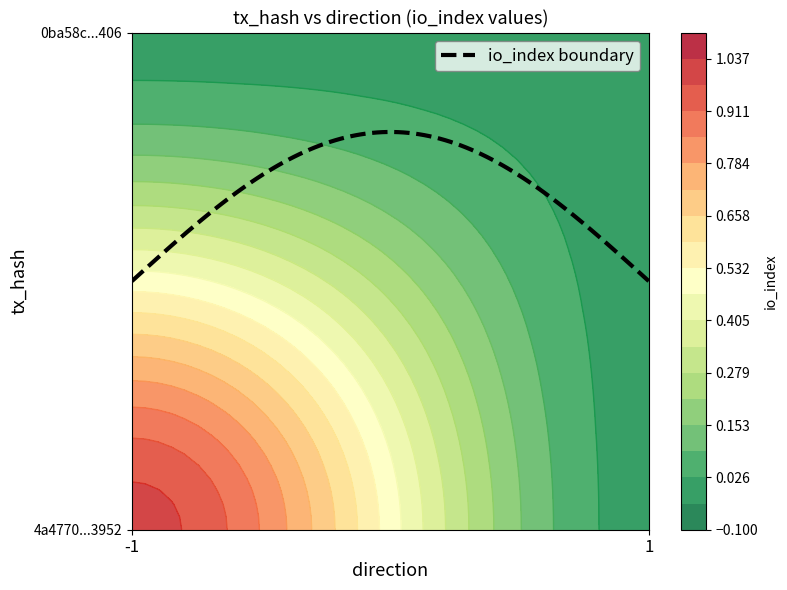

Between -1 and 1, which series saw the biggest shift?

4a4770e568b4b638d9b9c43a4a83bb31a303952